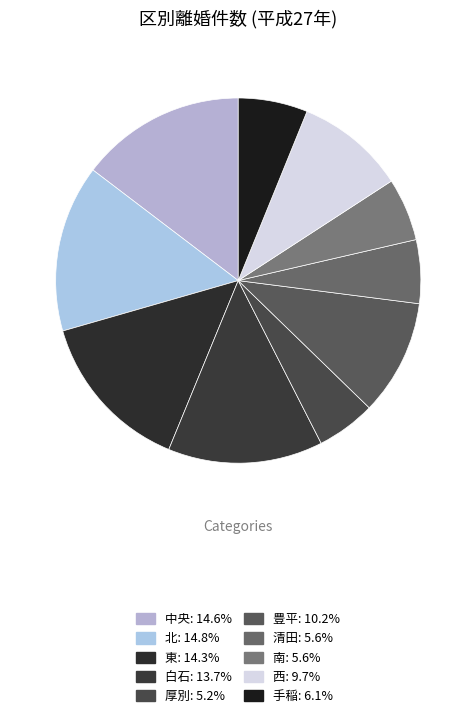

Which has a higher value, 東 or 西?

東